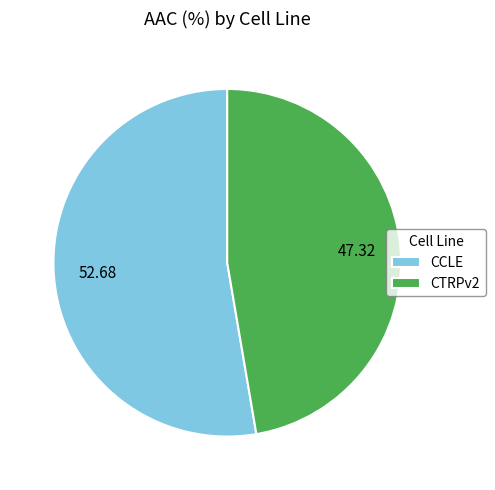

How many slices are in this pie chart?

2